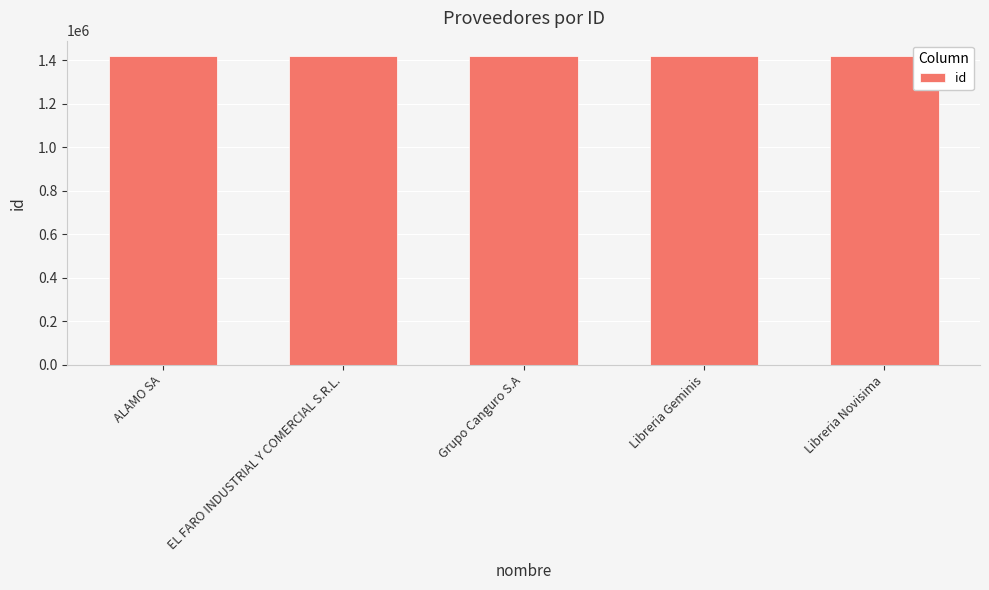

What value does the data have at ALAMO SA?

1420196